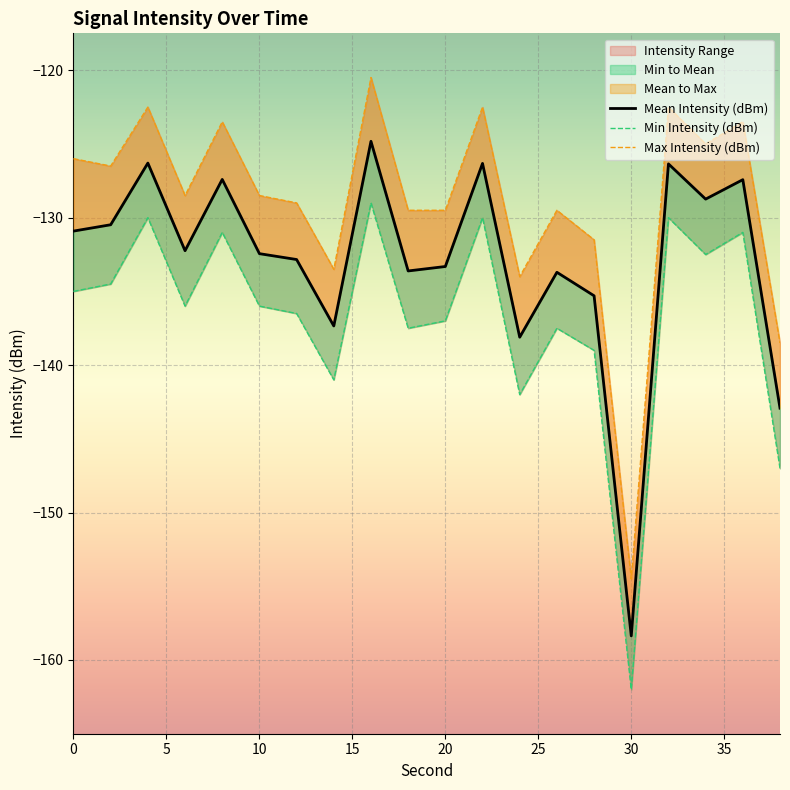

What is the maximum value for Max Intensity (dBm)?

-120.5